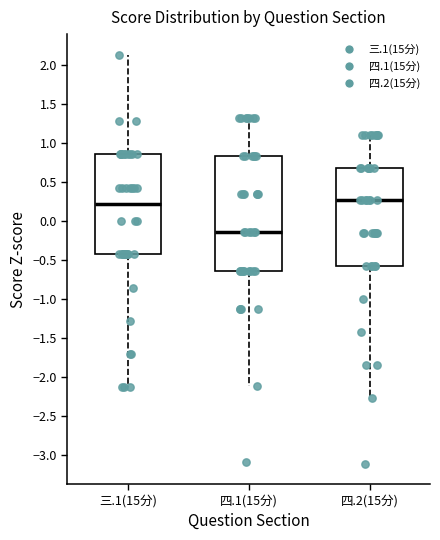

Comparing the boxes themselves (not the whiskers), which one is the tallest?

四.1(15分)